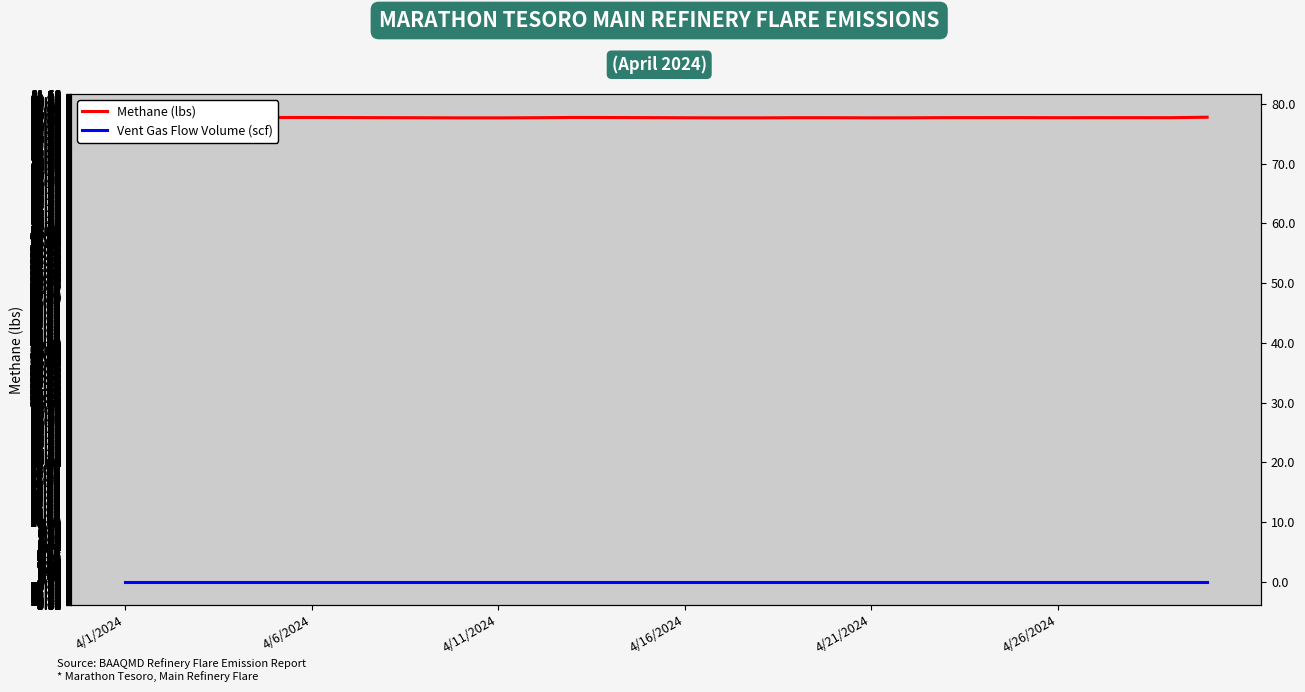

At which category is the sum across all series the highest?

29